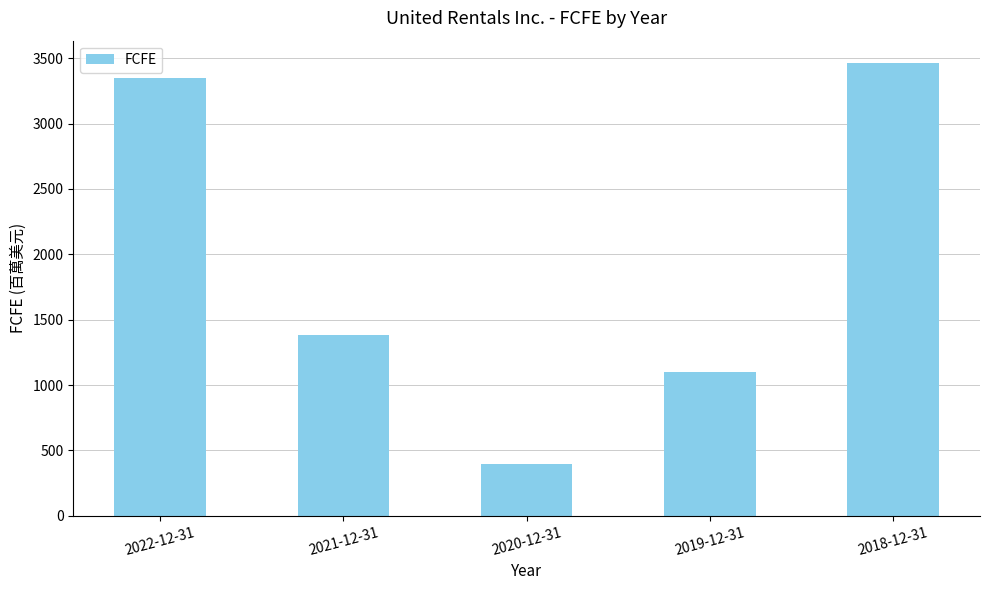

What is the difference between the values at 2021-12-31 and 2019-12-31?

287